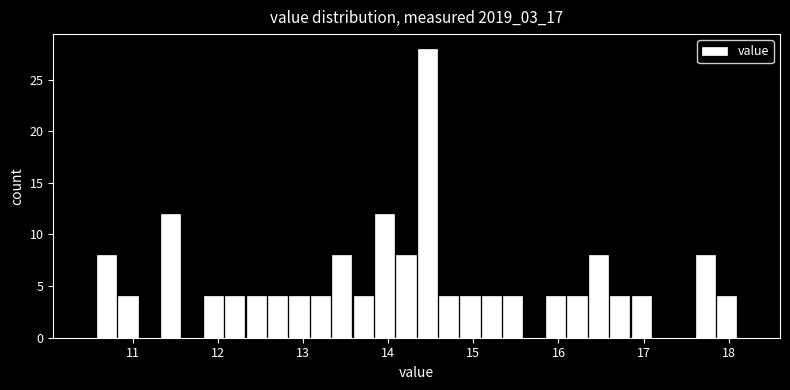

Around what value on the x-axis is the tallest bar? Give the approximate position of its centre, as read against the axis.

14.5